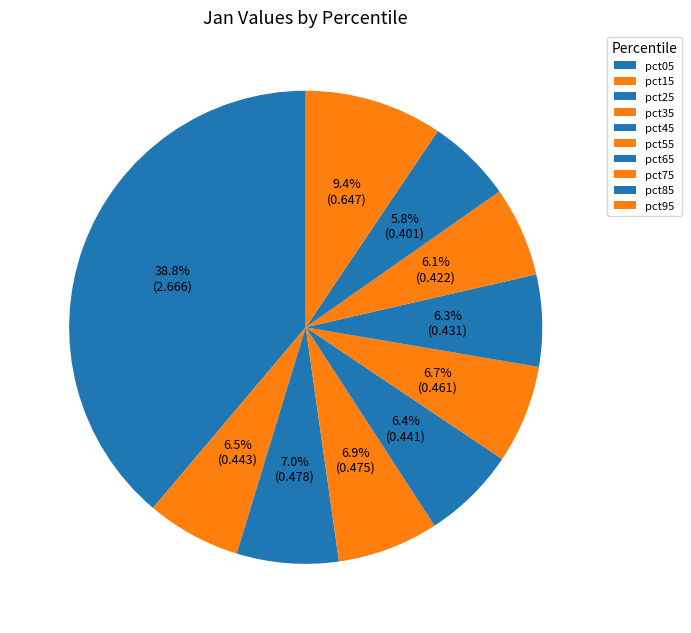

Combined, do pct05 and pct25 account for over 50%?

No